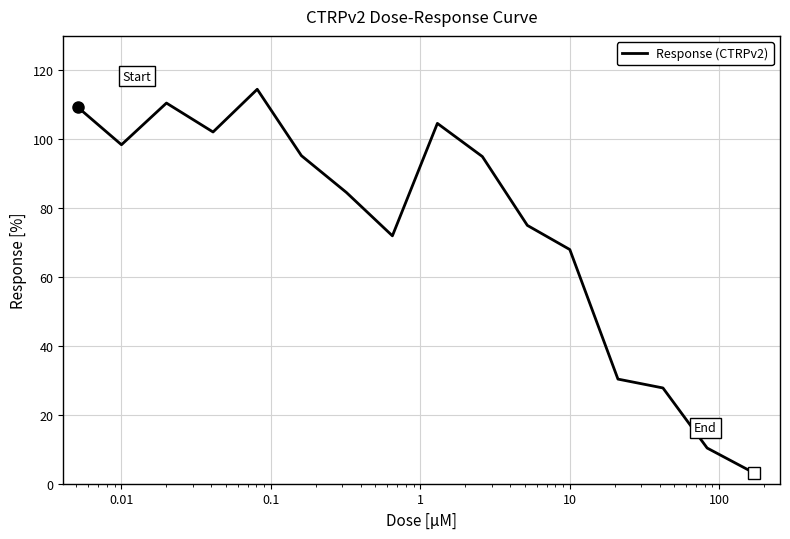

What is the difference between the maximum and minimum values?

111.3